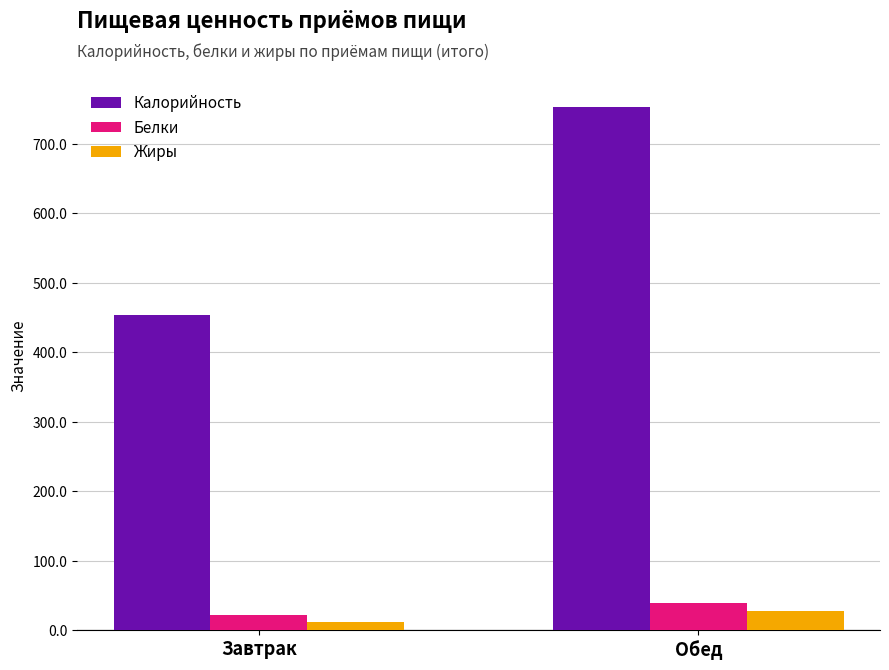

What is the average value of the Жиры series?

19.5